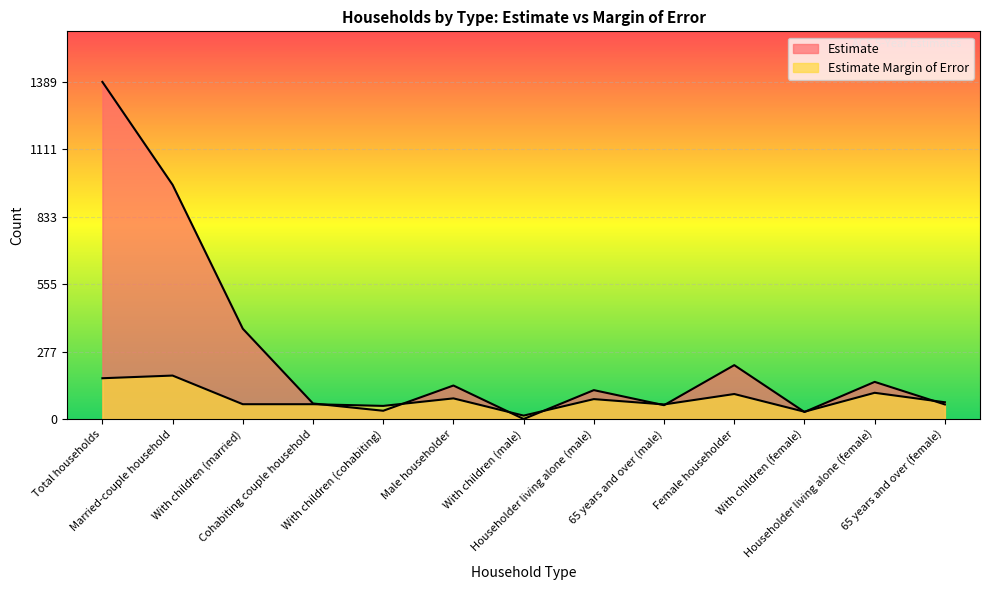

Which series has the largest total across all categories?

Estimate